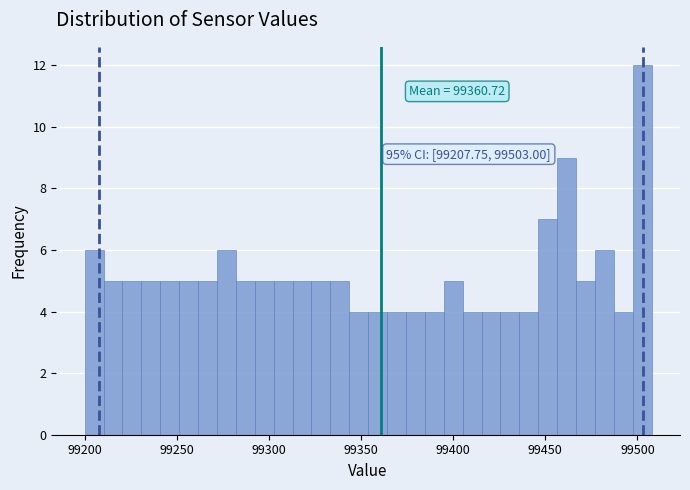

Around what value on the x-axis is the tallest bar? Give the approximate position of its centre, as read against the axis.

99505